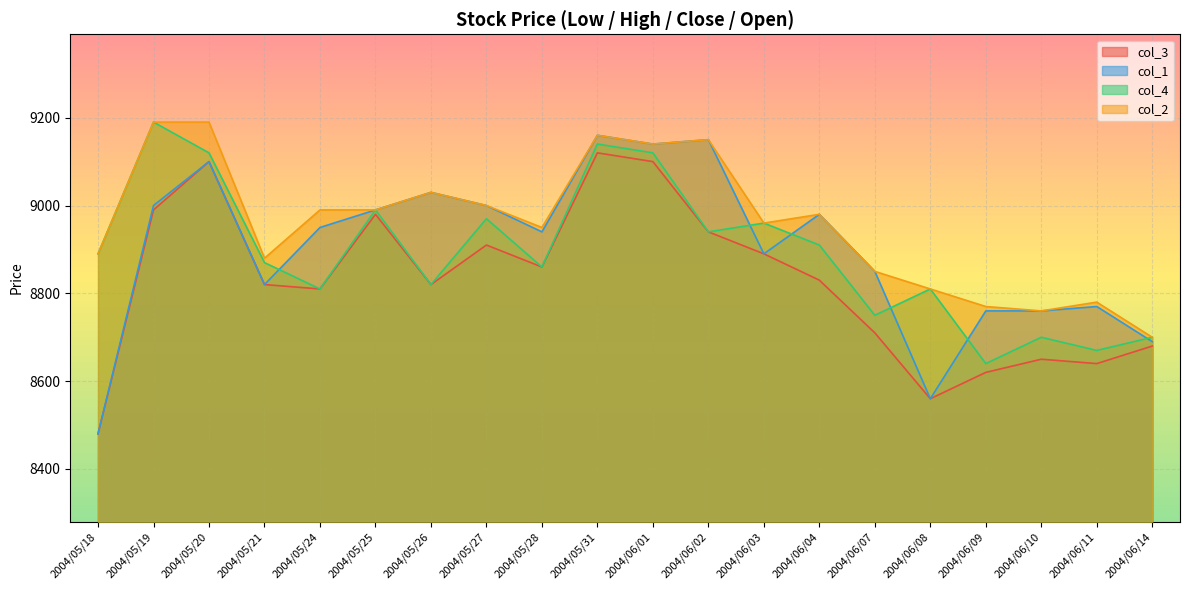

Reading left to right, extract all data points from this chart.

col_3: 2004/05/18=8480	2004/05/19=8990	2004/05/20=9100	2004/05/21=8820	2004/05/24=8810	2004/05/25=8980	2004/05/26=8820	2004/05/27=8910	2004/05/28=8860	2004/05/31=9120	2004/06/01=9100	2004/06/02=8940	2004/06/03=8890	2004/06/04=8830	2004/06/07=8710	2004/06/08=8560	2004/06/09=8620	2004/06/10=8650	2004/06/11=8640	2004/06/14=8680
col_2: 2004/05/18=8890	2004/05/19=9190	2004/05/20=9190	2004/05/21=8880	2004/05/24=8990	2004/05/25=8990	2004/05/26=9030	2004/05/27=9000	2004/05/28=8950	2004/05/31=9160	2004/06/01=9140	2004/06/02=9150	2004/06/03=8960	2004/06/04=8980	2004/06/07=8850	2004/06/08=8810	2004/06/09=8770	2004/06/10=8760	2004/06/11=8780	2004/06/14=8700
col_4: 2004/05/18=8890	2004/05/19=9190	2004/05/20=9120	2004/05/21=8870	2004/05/24=8810	2004/05/25=8990	2004/05/26=8820	2004/05/27=8970	2004/05/28=8860	2004/05/31=9140	2004/06/01=9120	2004/06/02=8940	2004/06/03=8960	2004/06/04=8910	2004/06/07=8750	2004/06/08=8810	2004/06/09=8640	2004/06/10=8700	2004/06/11=8670	2004/06/14=8700
col_1: 2004/05/18=8480	2004/05/19=9000	2004/05/20=9100	2004/05/21=8820	2004/05/24=8950	2004/05/25=8990	2004/05/26=9030	2004/05/27=9000	2004/05/28=8940	2004/05/31=9160	2004/06/01=9140	2004/06/02=9150	2004/06/03=8890	2004/06/04=8980	2004/06/07=8850	2004/06/08=8560	2004/06/09=8760	2004/06/10=8760	2004/06/11=8770	2004/06/14=8690